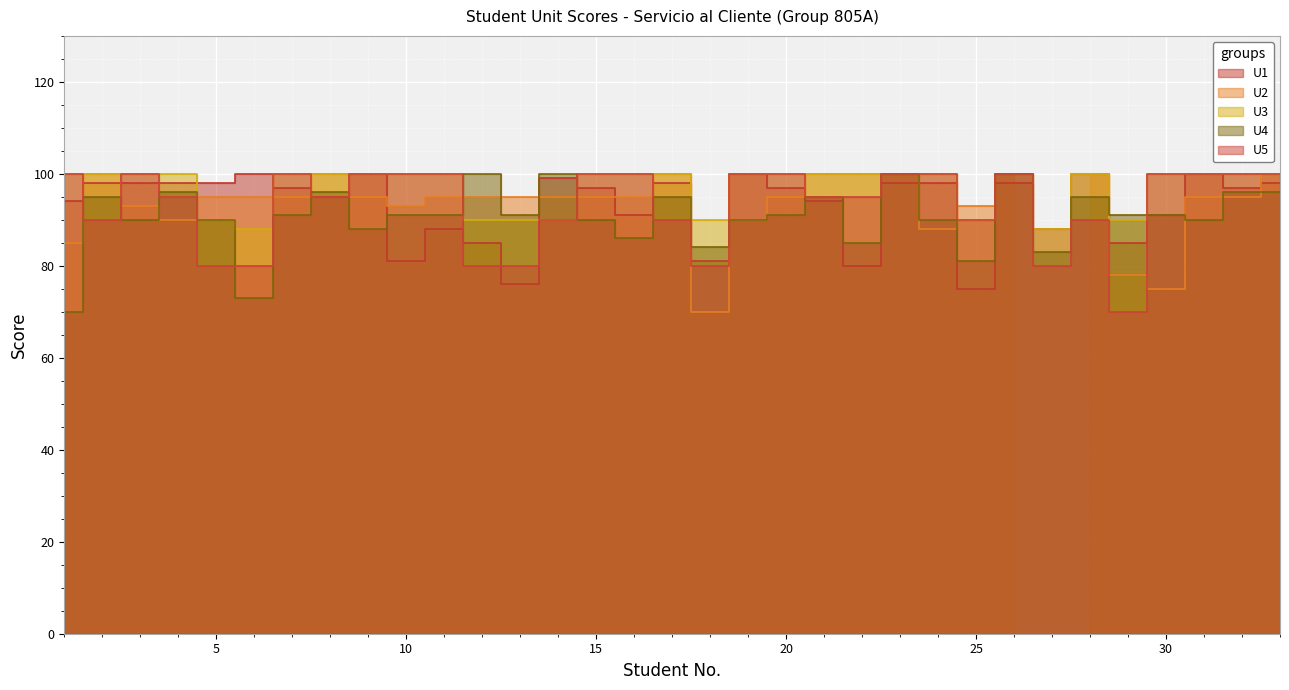

In U3, how many points are higher than both neighbors (excluding endpoints)?

2